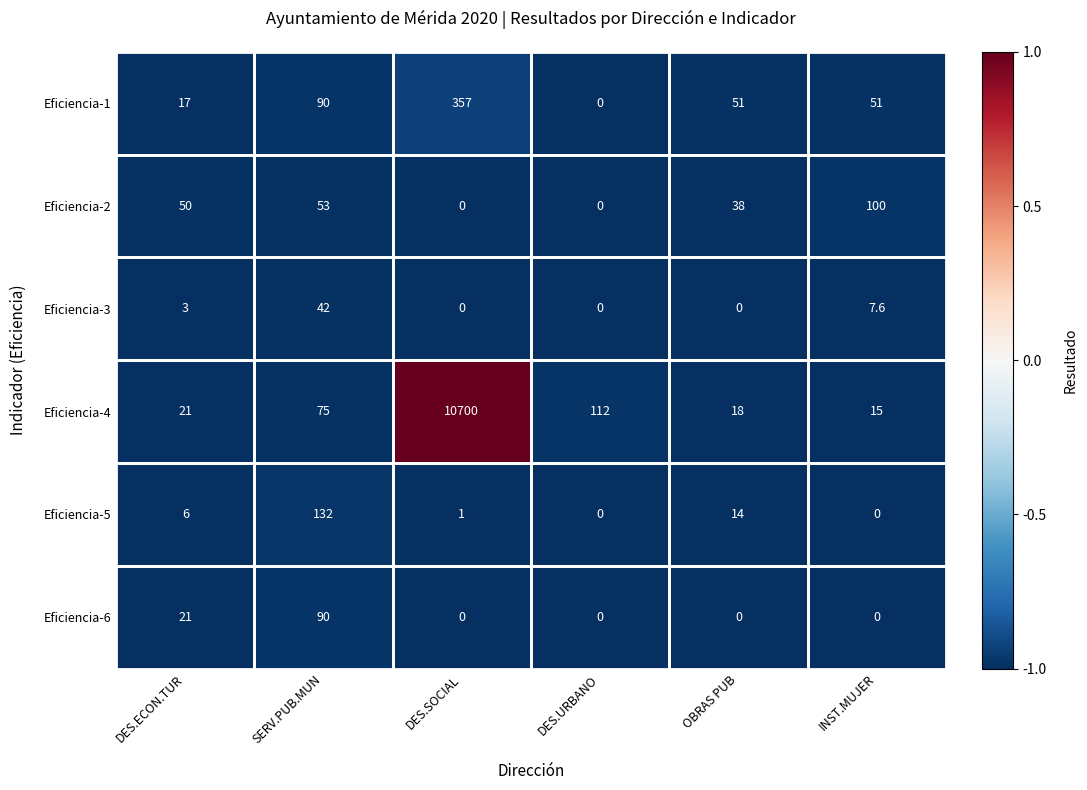

At which label is Eficiencia-1 closest to 178?

SERV.PUB.MUN